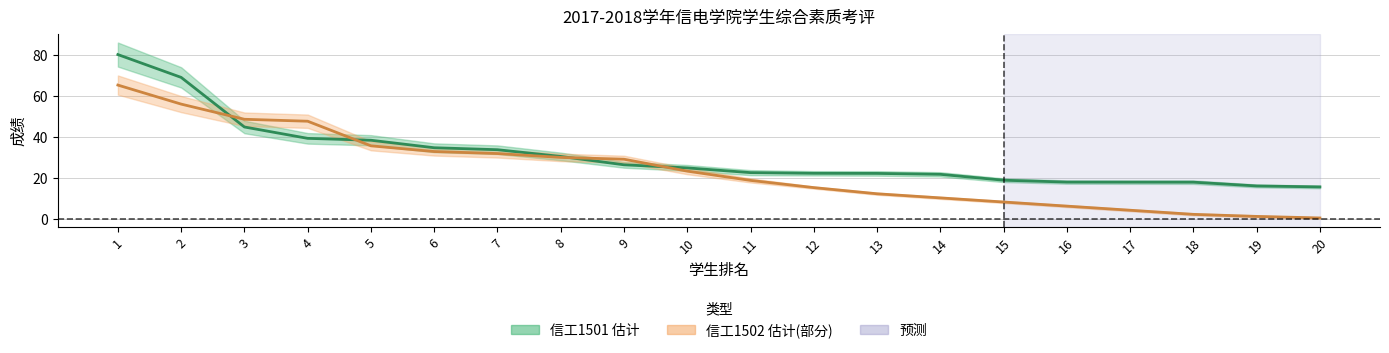

What is the sum of the 信工1501 综合成绩(中线) values at 20 and 4?

55.3